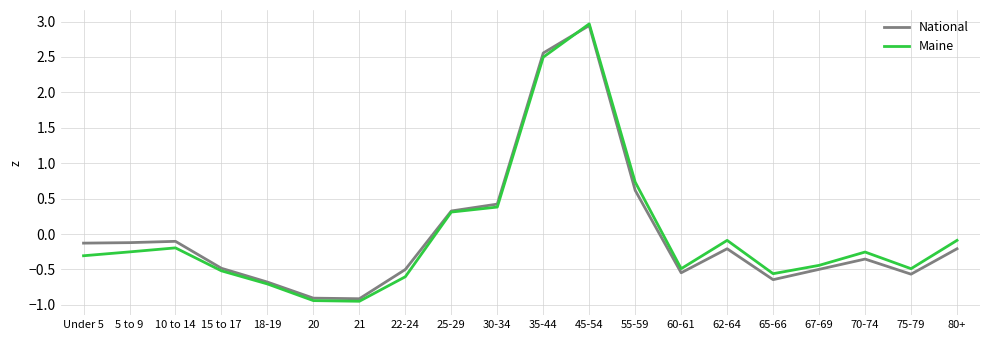

What position from the right is 20?

15